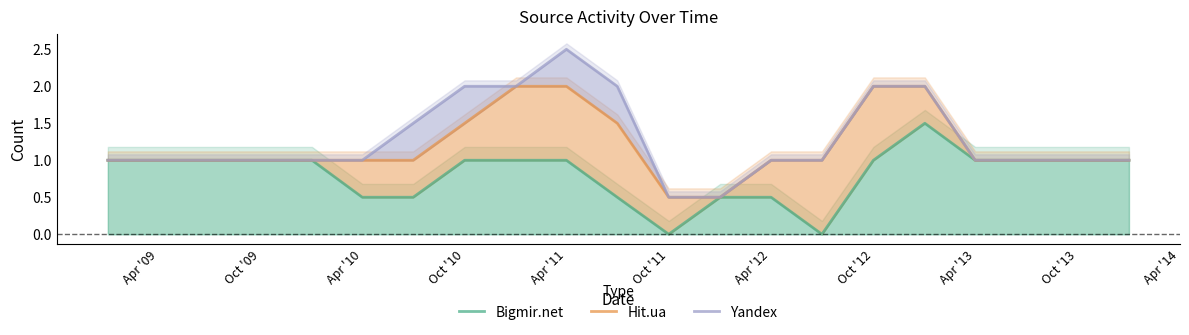

What is the minimum value for Yandex?

0.5